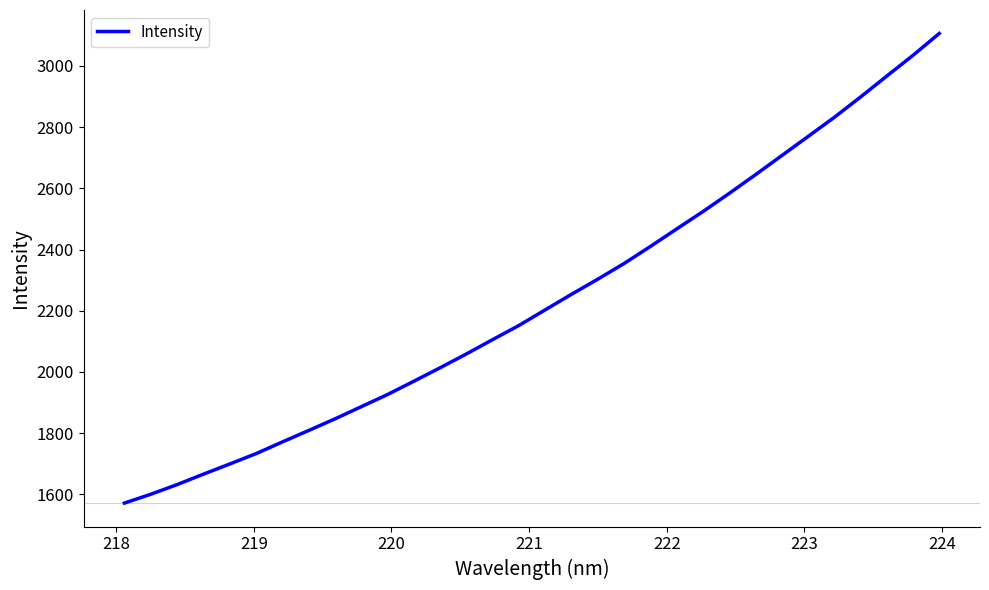

What is the minimum value shown in the chart?

1571.1